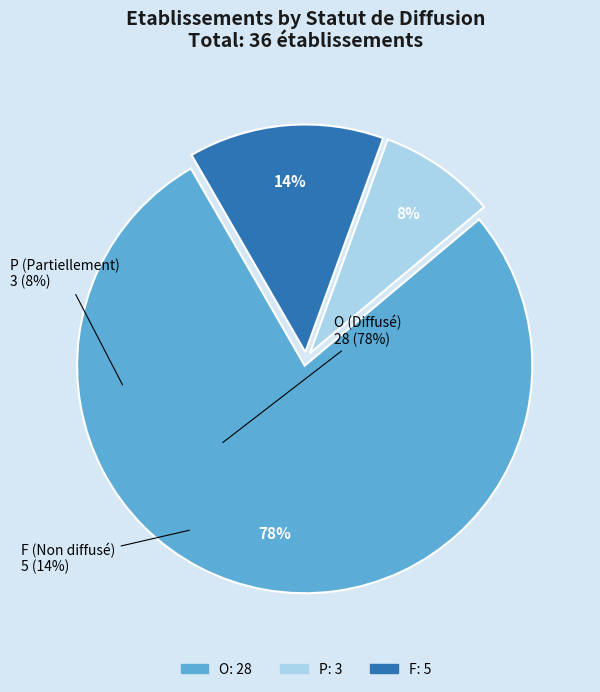

Is the sum of F and P greater than half?

No